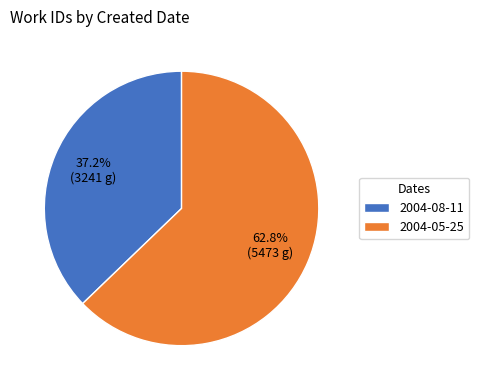

To the nearest percent, what is the difference between the largest and smallest slice percentages?

26%